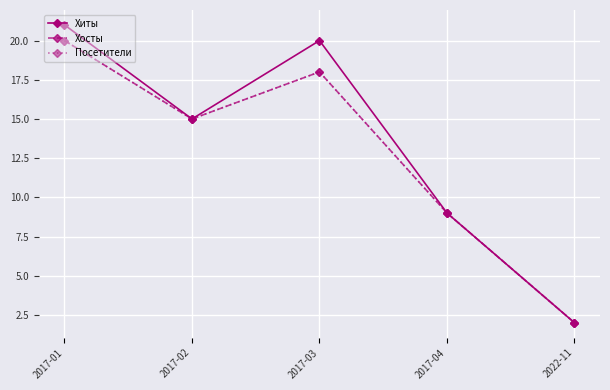

At which category is the sum across all series the highest?

2017-01